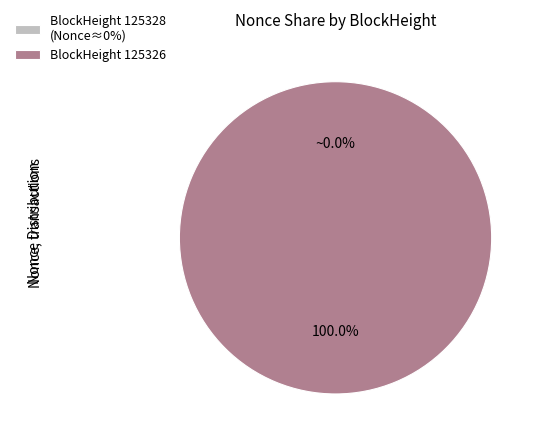

What is the largest slice in the pie chart?

BlockHeight 125326